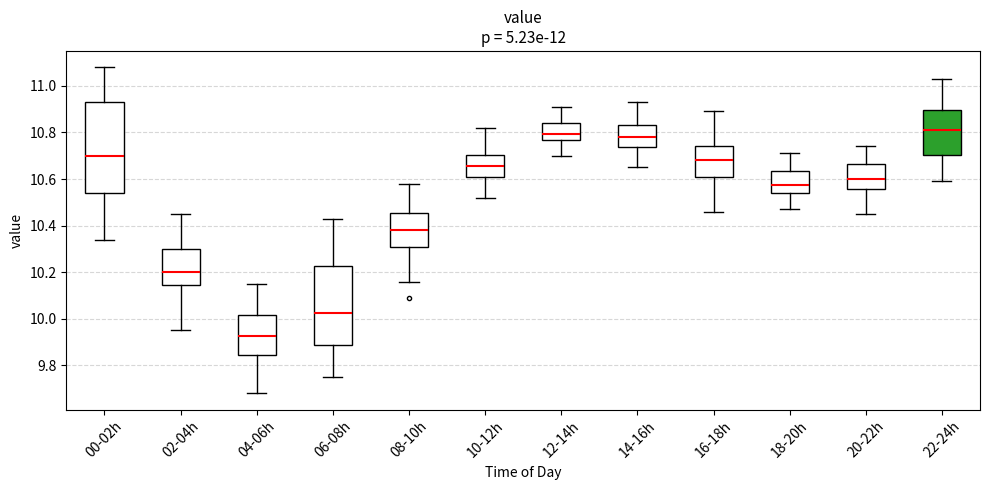

Where is the lower edge of the box for 10-12h on the y-axis? The values are not printed on the chart, so give them approximately, as read against the axis.

10.60